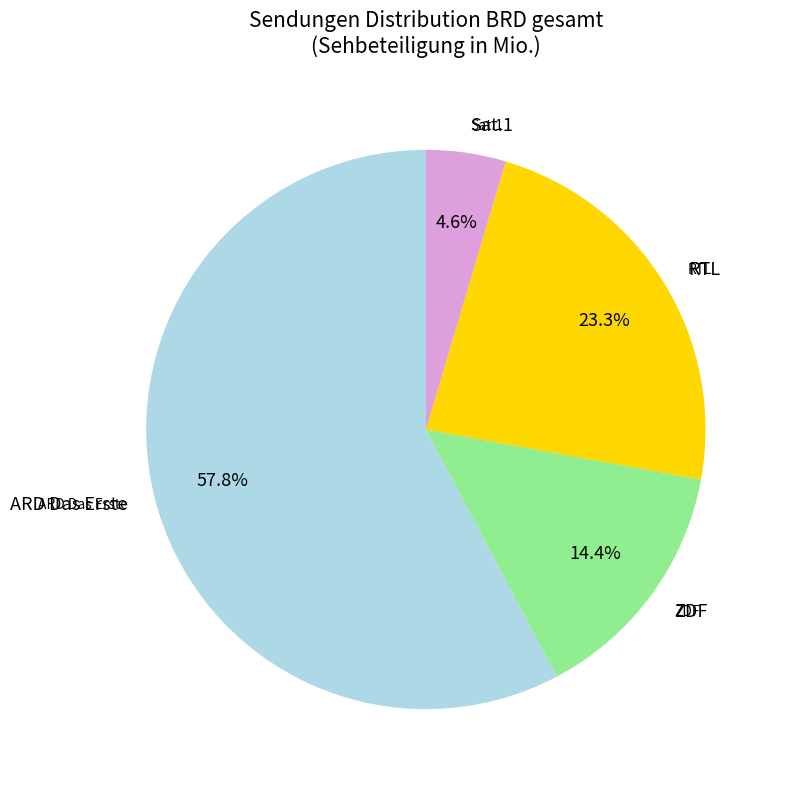

What percentage do ARD Das Erste and RTL together represent?

64.3%